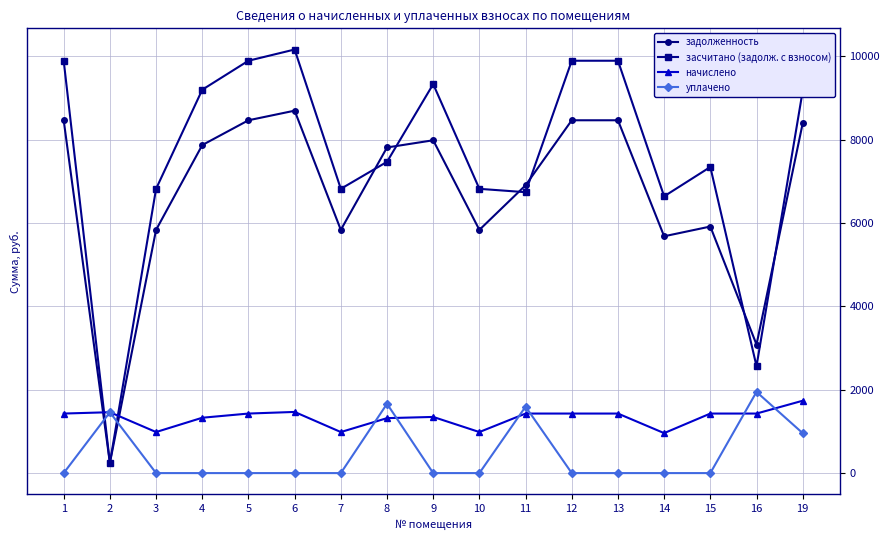

What is the value of the засчитано (задолж. с взносом) point at the 9th from the left?

9335.0